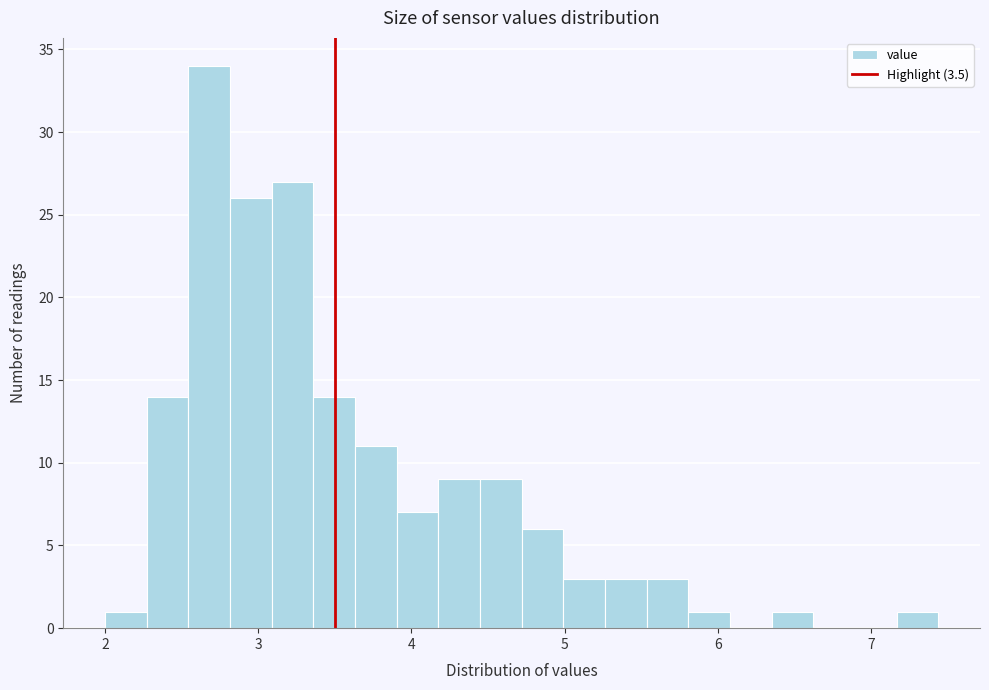

Around what value on the x-axis is the tallest bar? Give the approximate position of its centre, as read against the axis.

2.7